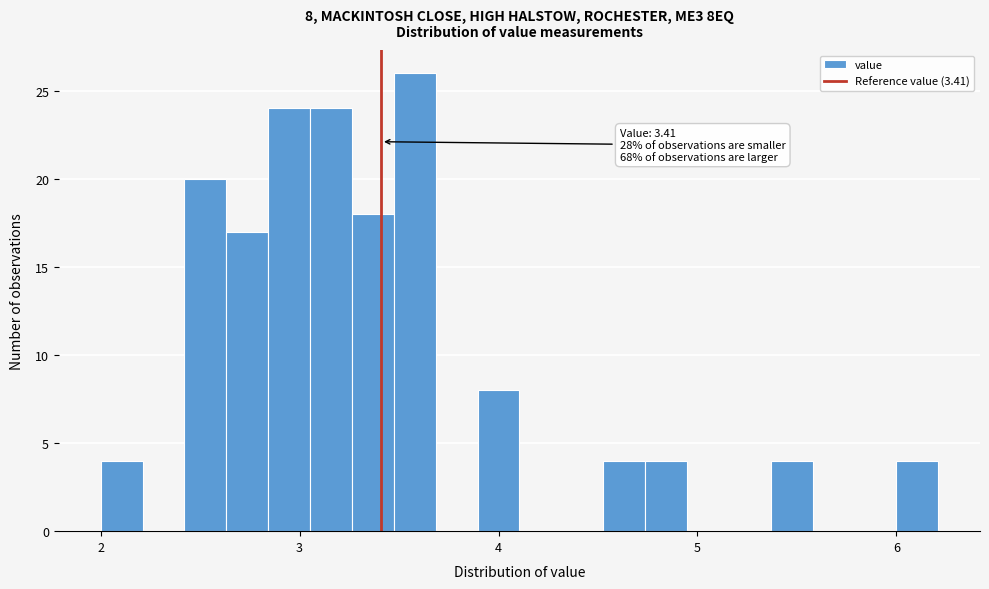

Around what value on the x-axis is the tallest bar? Give the approximate position of its centre, as read against the axis.

3.6